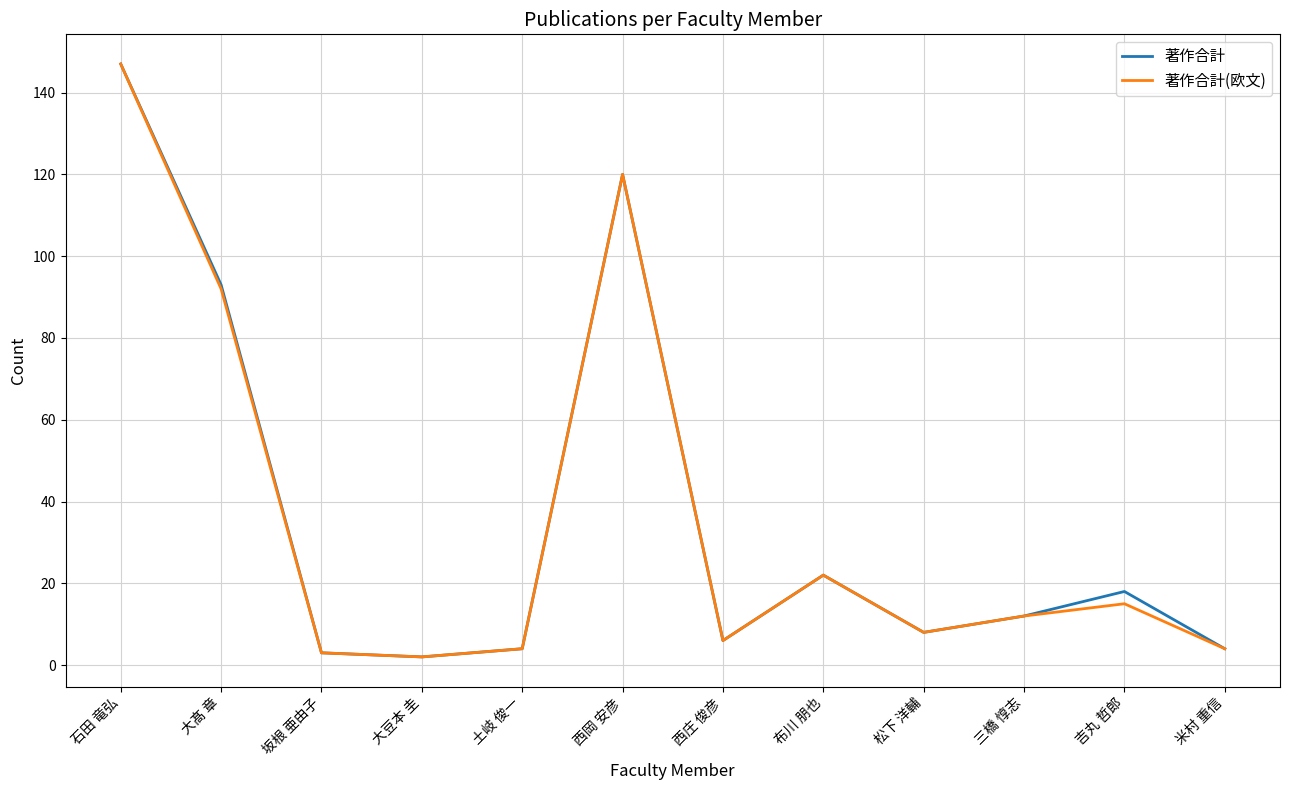

The 著作合計 series shows 147 at 石田 竜弘. True or false?

True